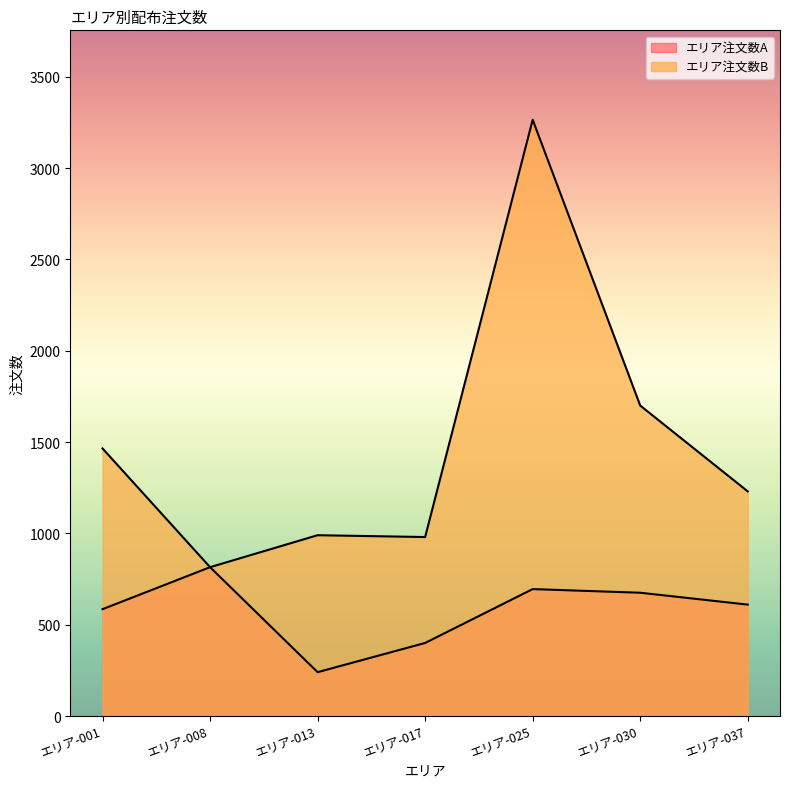

What is the highest value of the エリア注文数B series?

3265